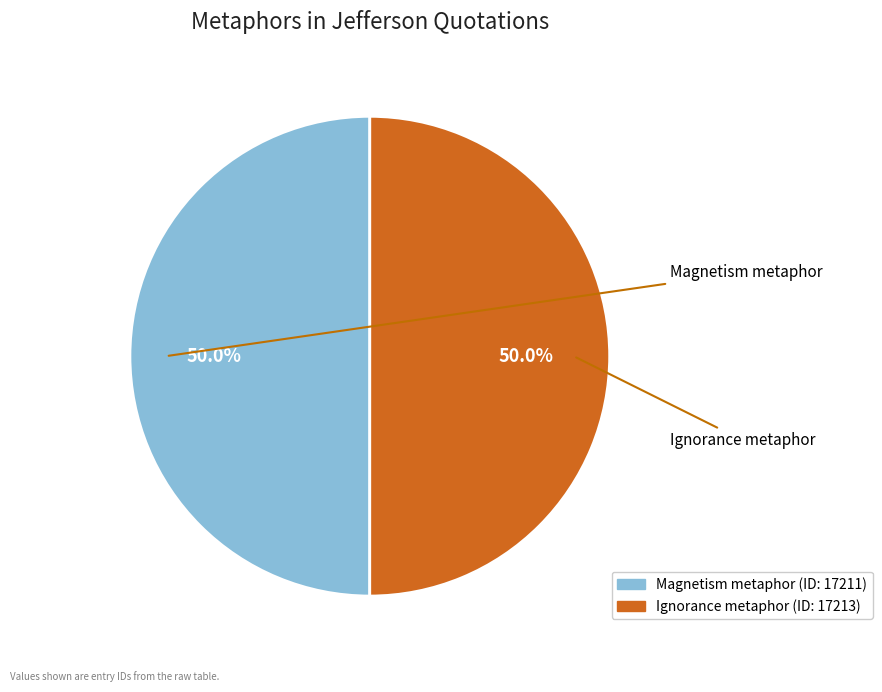

What percentage do Magnetism metaphor and Ignorance metaphor together represent?

100.0%